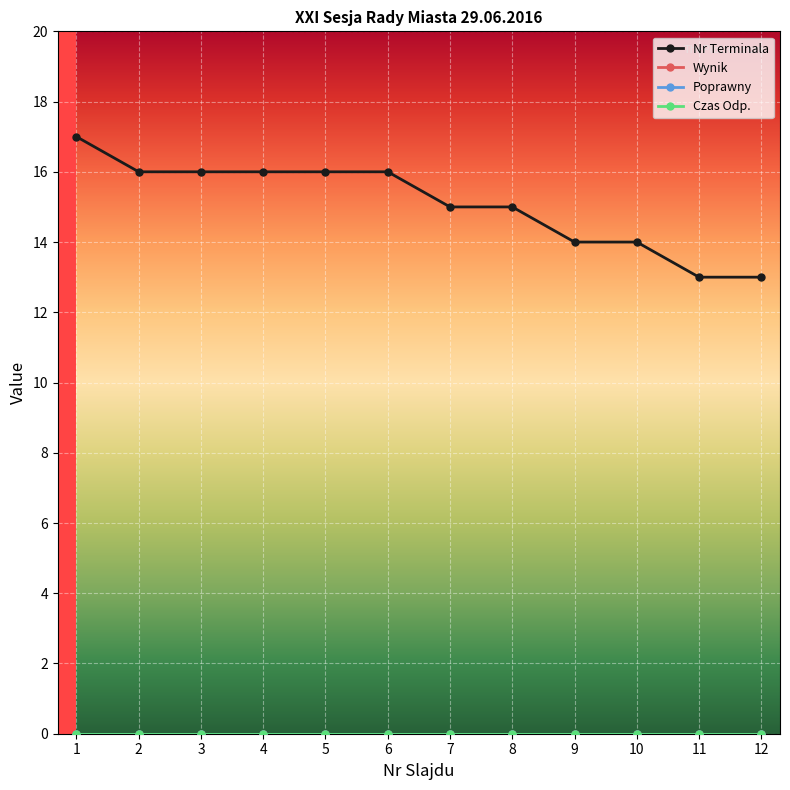

True or false: Wynik has a value of 0 at 11.

True